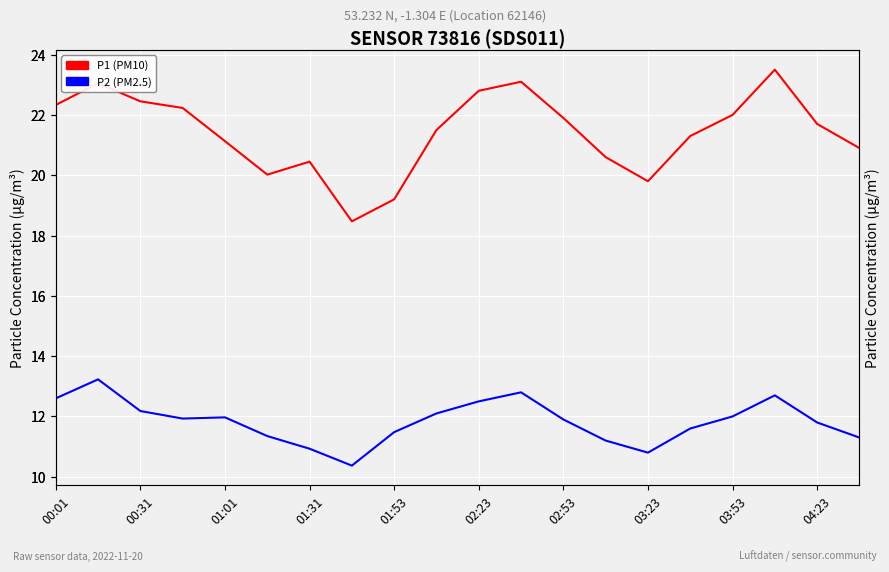

The value of P1 (PM10) at 00:01 is 9.0. True or false?

False